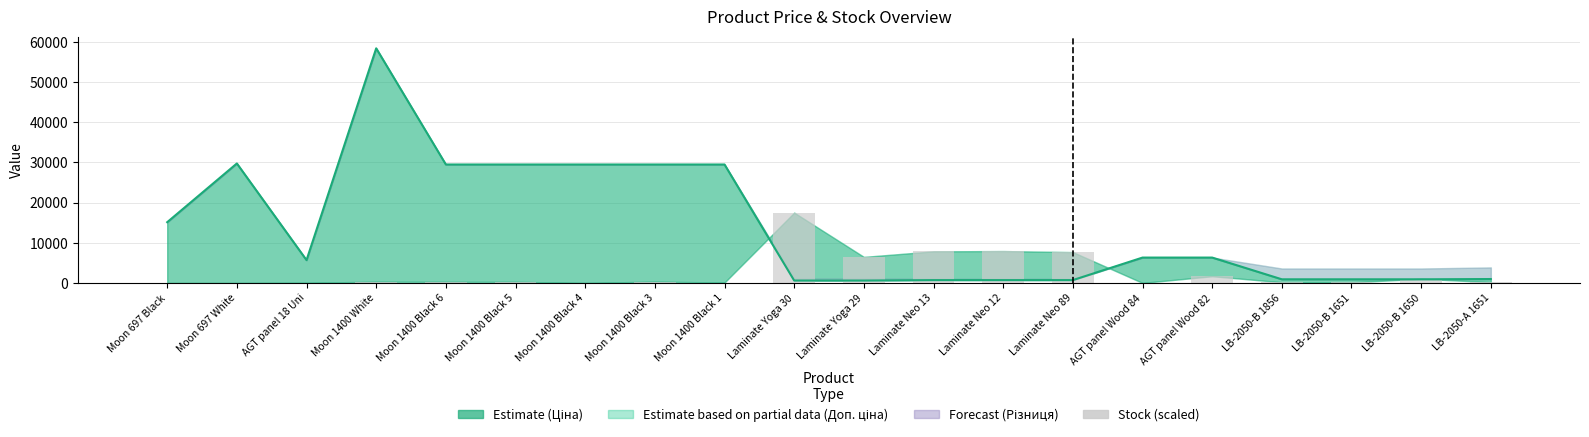

Is it true that the value at Moon 1400 Black 5 is 262.0?

True